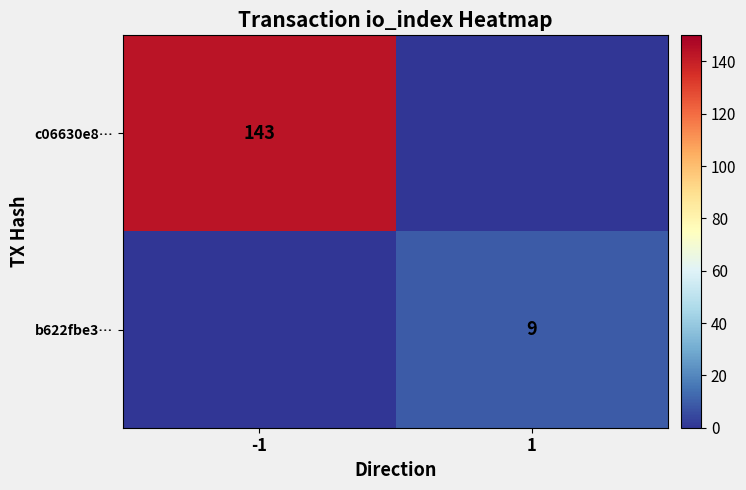

The c06630e8… series shows 85 at -1. True or false?

False